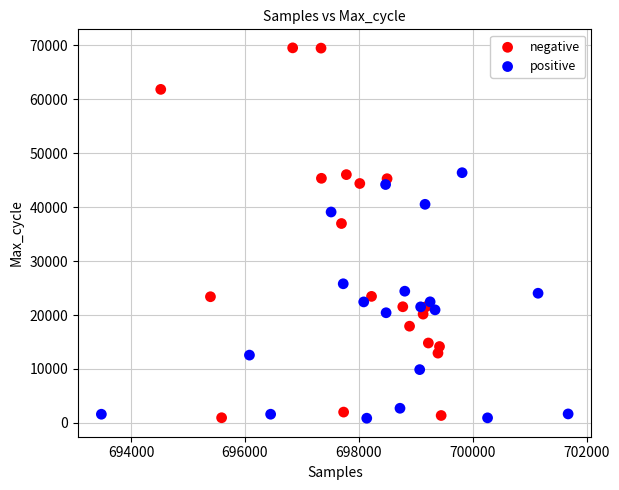

Which series has the widest spread of Y values?

negative